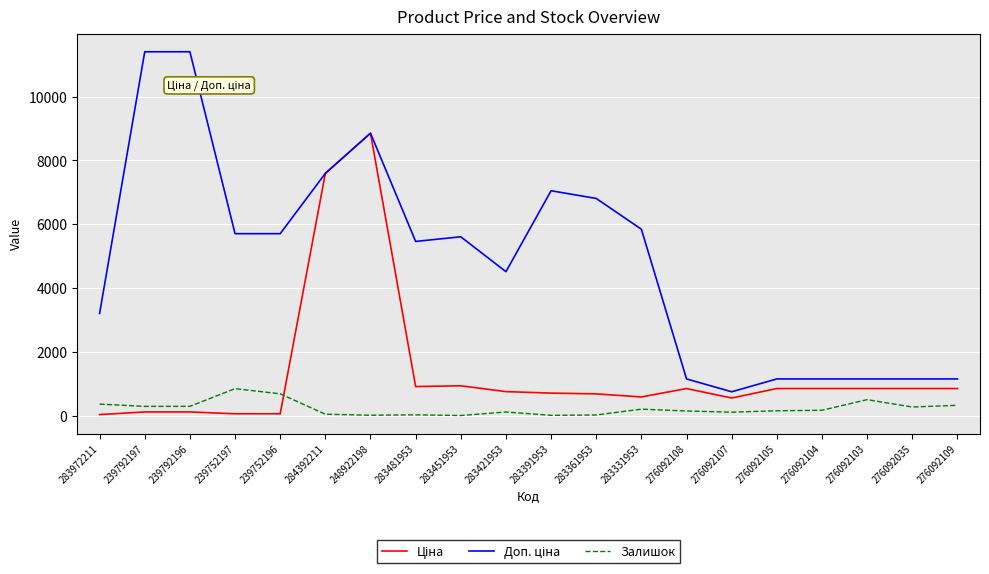

At which category is the sum across all series the highest?

248922198